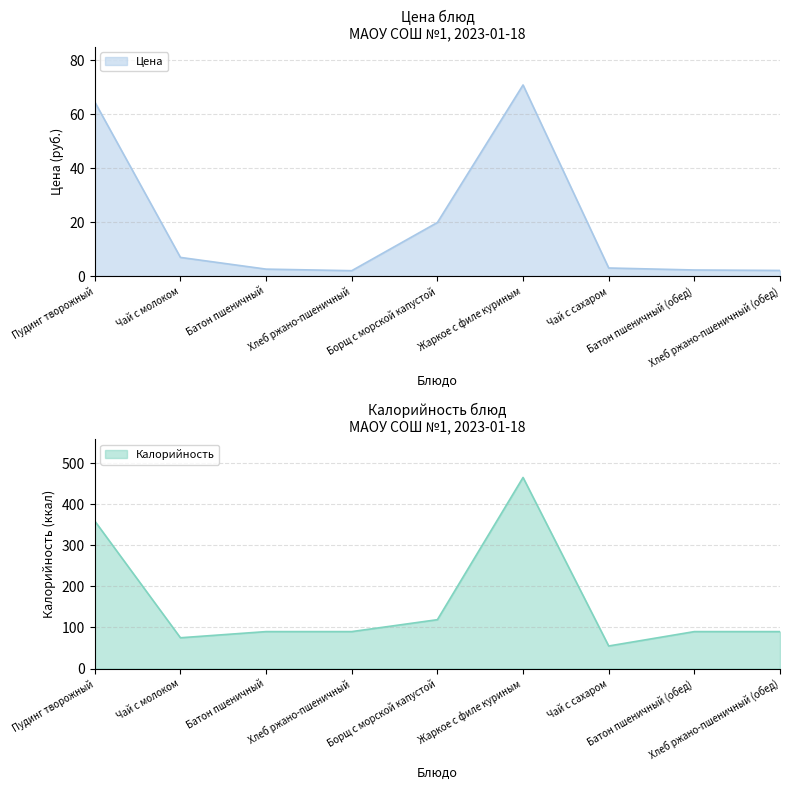

Read the Калорийность value at Чай с сахаром.

55